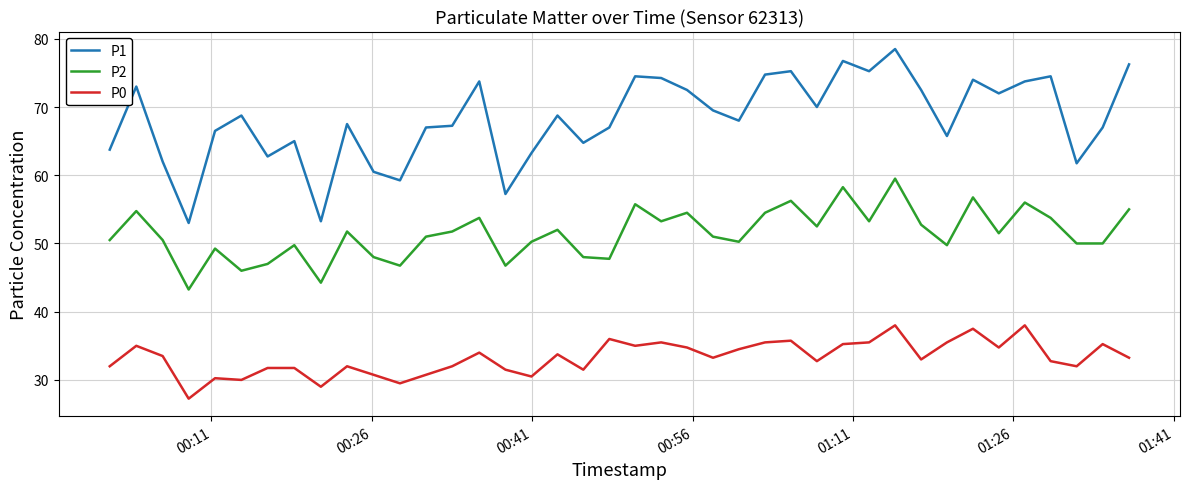

True or false: P2 and P1 cross at least once.

False